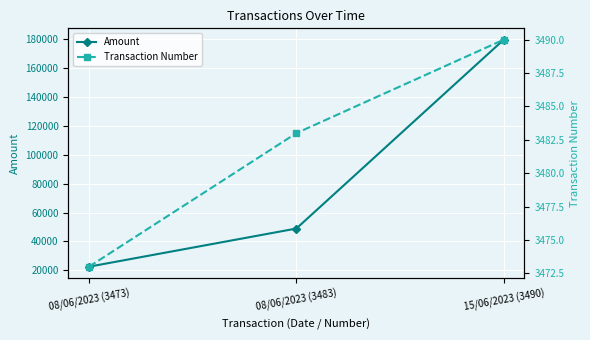

At 08/06/2023 (3473), list the series in order from smallest to largest.

Transaction Number, Amount